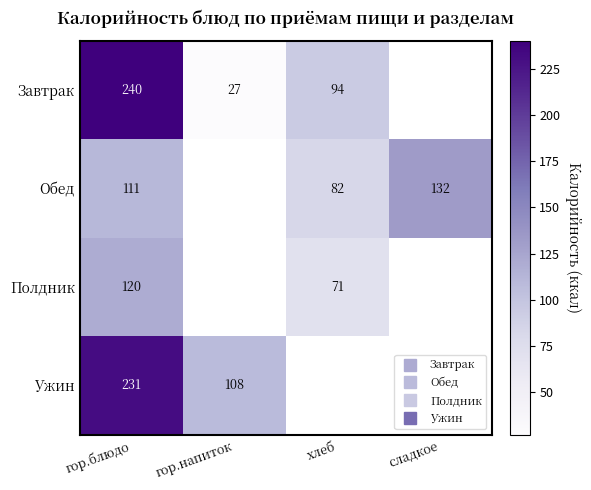

Rank the series by their maximum value, from highest to lowest.

Завтрак, Ужин, Обед, Полдник